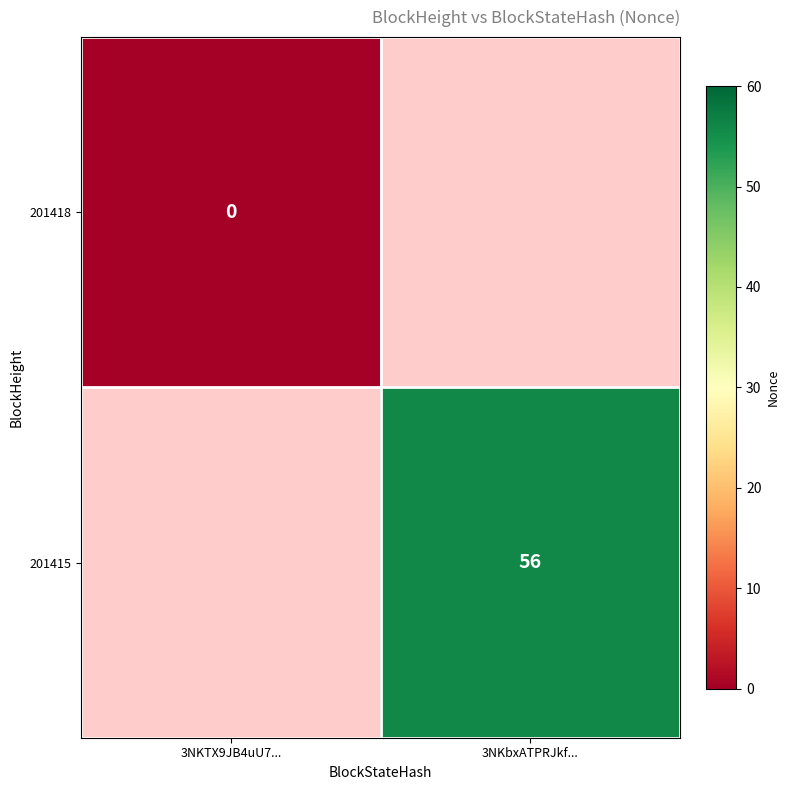

Is it true that 201415 equals 56 at 3NKbxATPRJkf...?

True